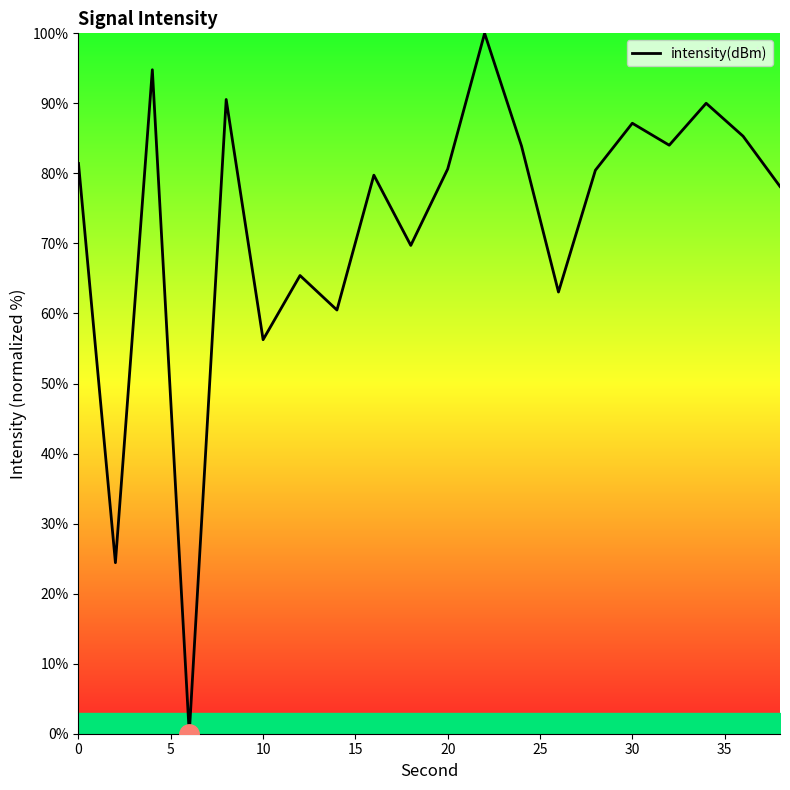

What is the maximum value shown in the chart?

100.0